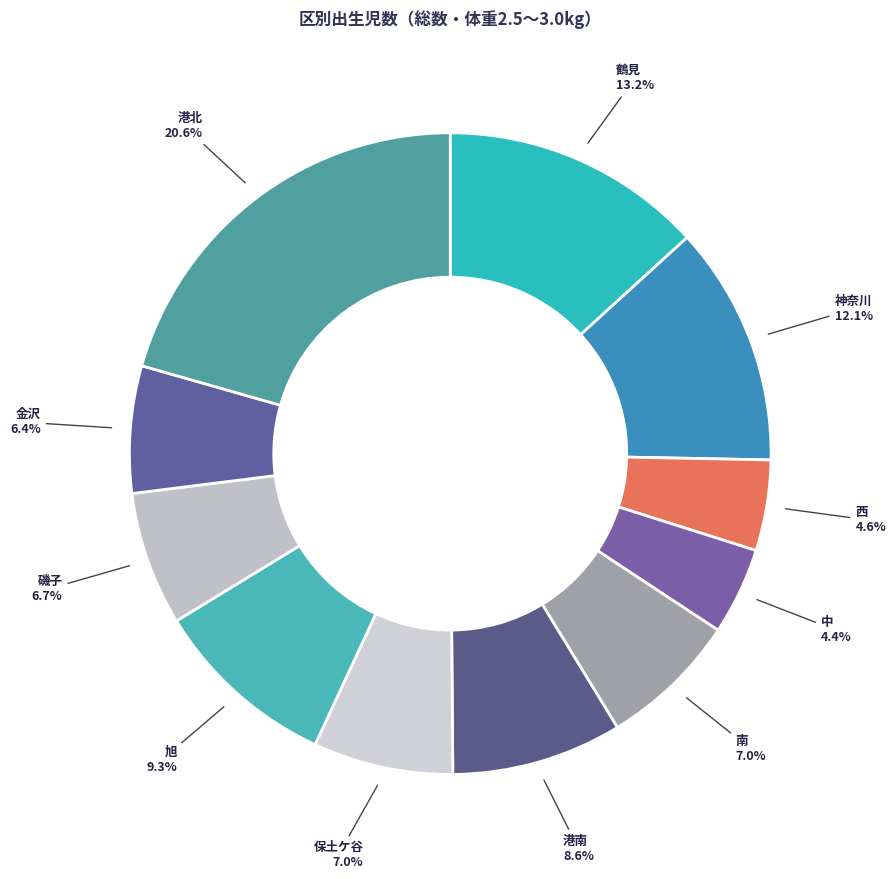

Which slice is the largest?

港北